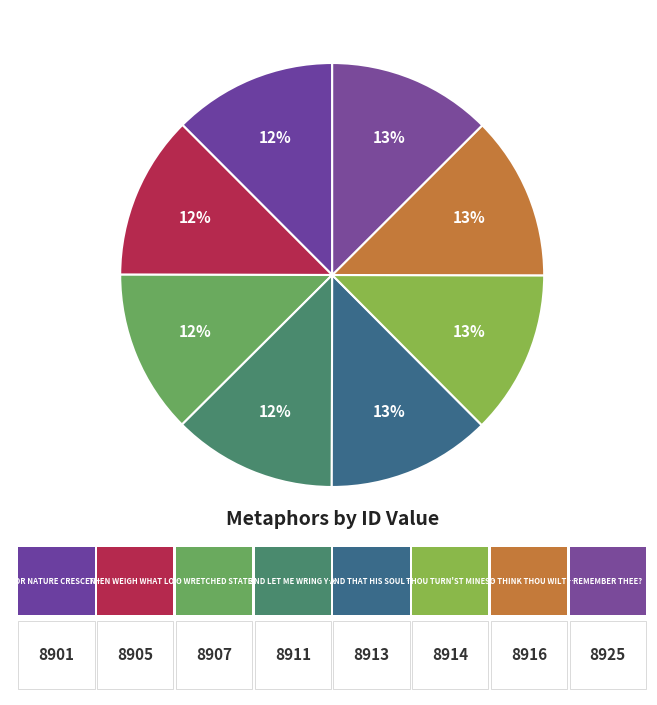

Rank the categories by value from highest to lowest.

Remember thee?, So think thou wilt no second husband, Thou turn'st mine eyes, And that his soul may be damned, And let me wring your heart, O wretched state, Then weigh what loss, For nature crescent